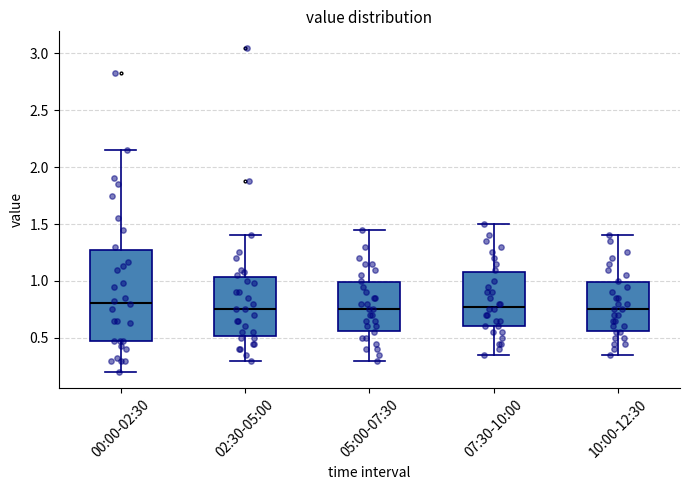

Comparing the boxes themselves (not the whiskers), which one is the tallest?

00:00-02:30